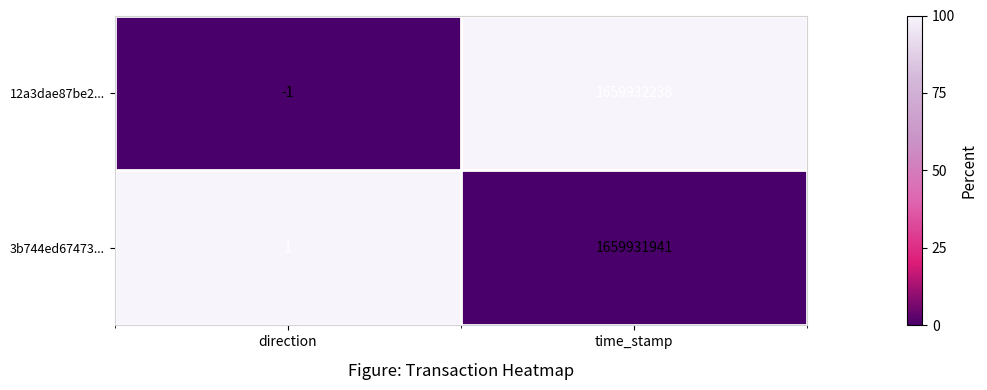

Which label corresponds to the smallest value in the chart?

direction